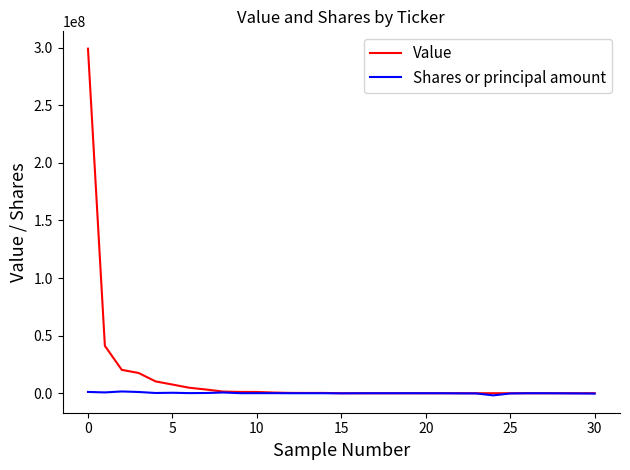

How many lines are shown in the chart?

2